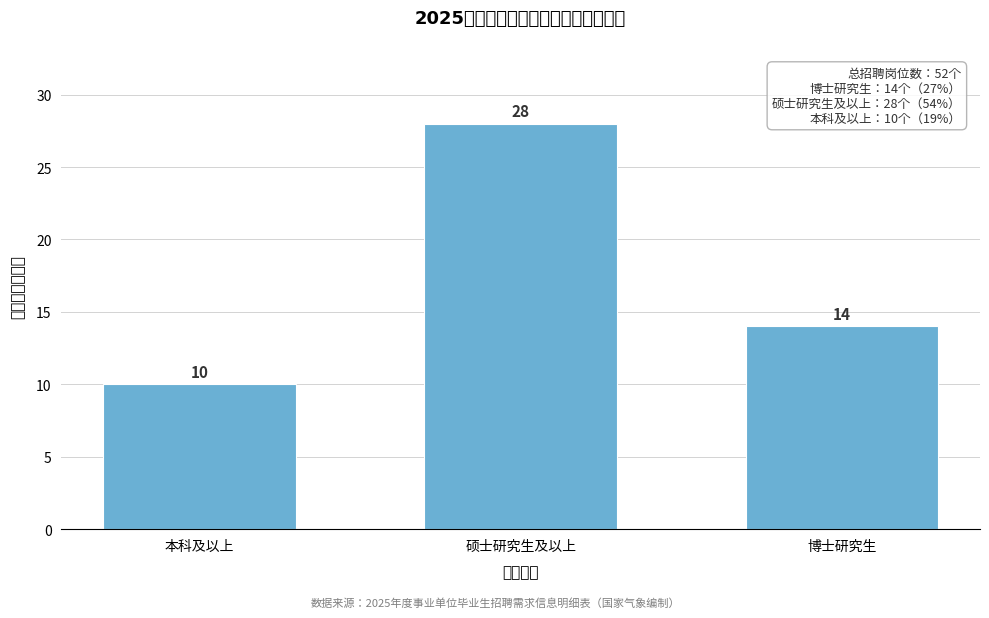

Reading left to right, transcribe all the data shown in this chart.

本科及以上=10	硕士研究生及以上=28	博士研究生=14